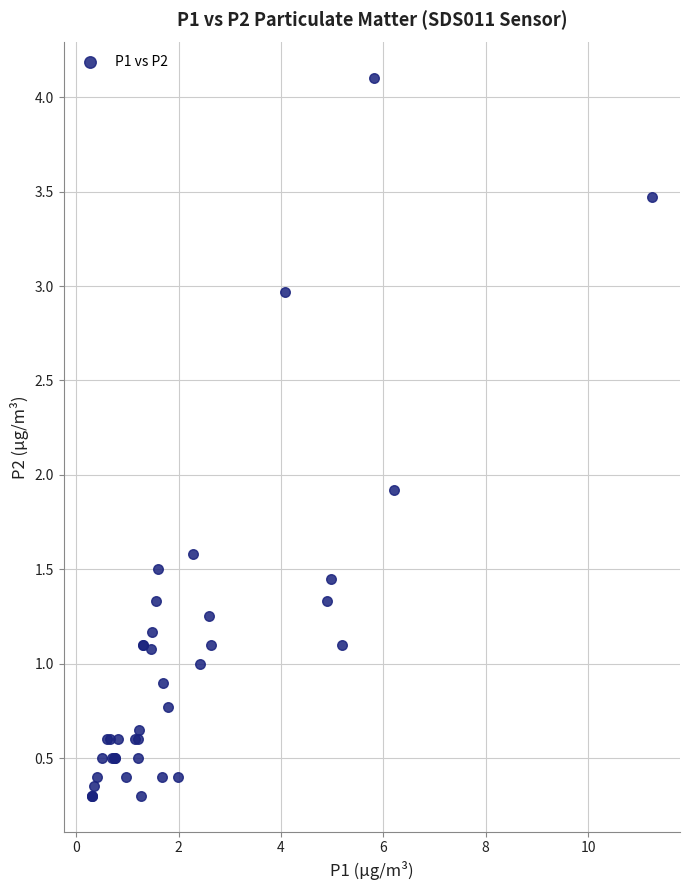

What Y value in the scatter plot is closest to 2?

1.9